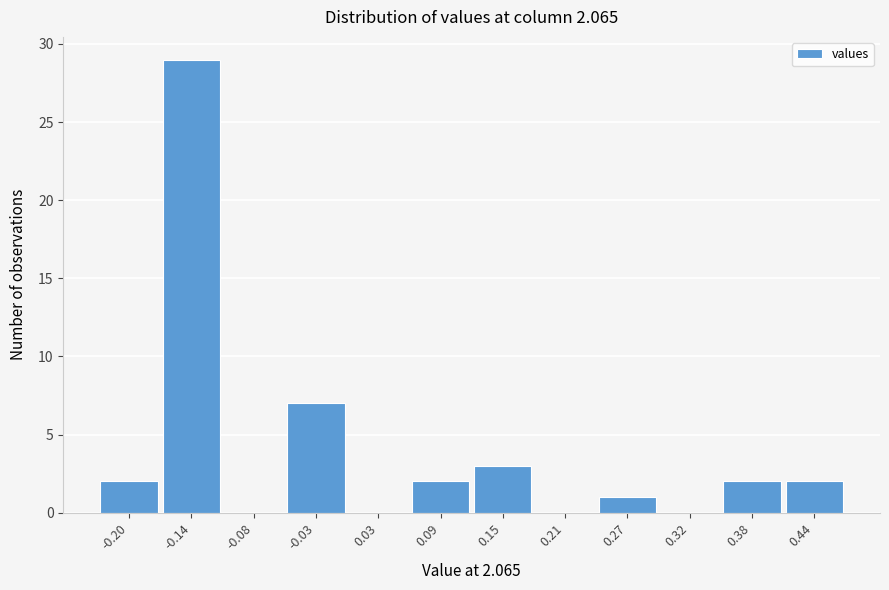

Reading right to left, extract all data points from this chart.

0.44=2	0.38=2	0.32=0	0.27=1	0.21=0	0.15=3	0.09=2	0.03=0	-0.03=7	-0.08=0	-0.14=29	-0.20=2